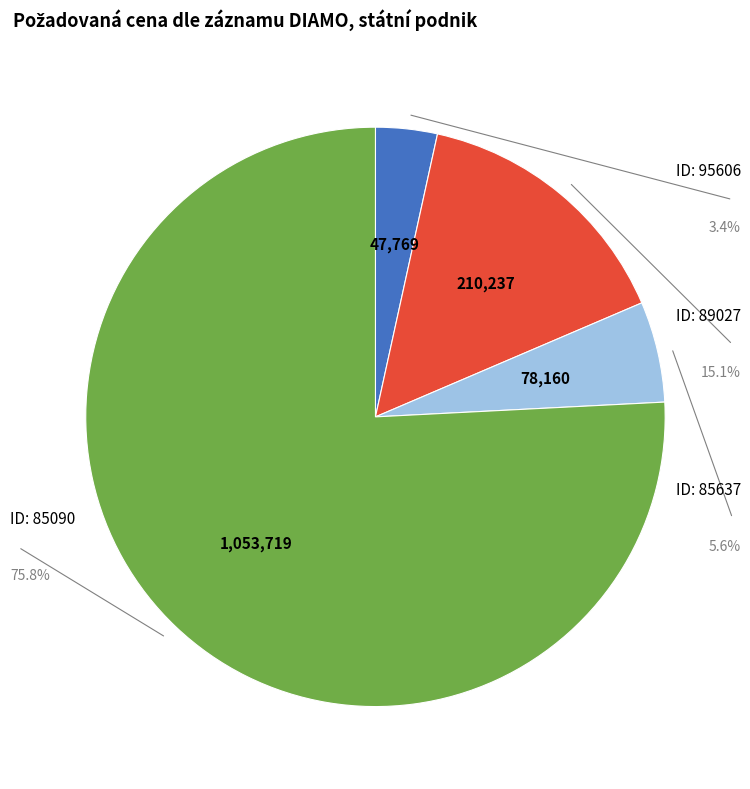

What percentage do 95606 and 89027 together represent?

18.6%